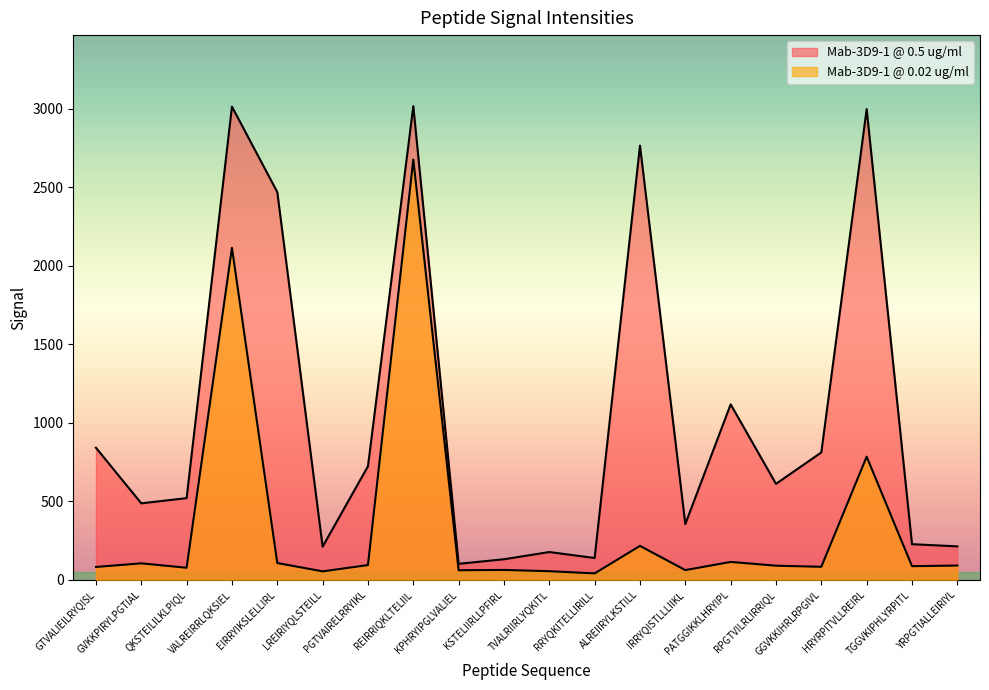

True or false: Mab-3D9-1 @ 0.02 ug/ml has more than 1 points higher than both neighbors.

True